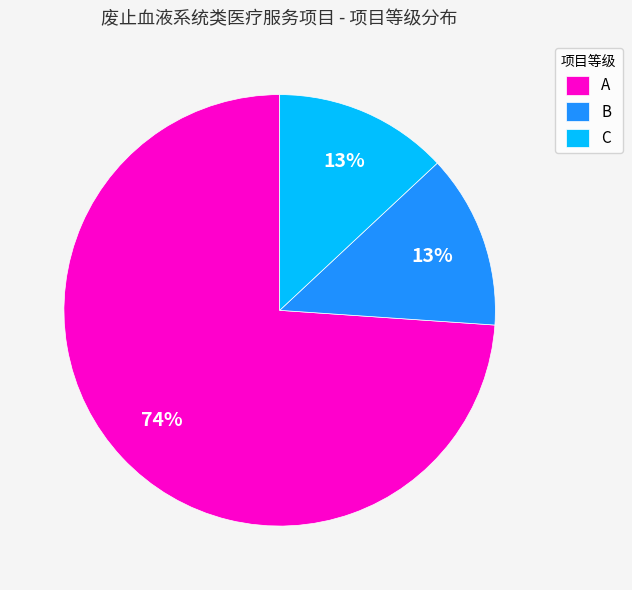

The B slice represents 23% of the pie. True or false?

False